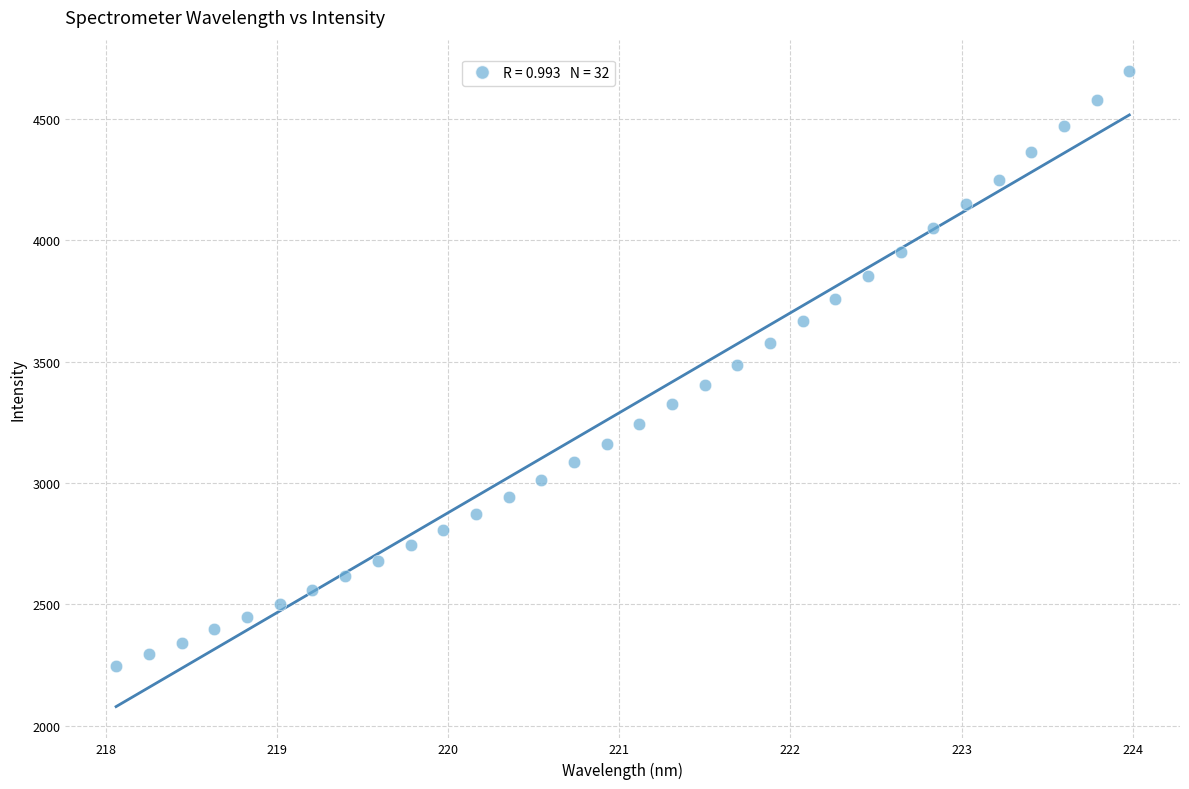

What is the range of X values (max minus min)?

5.9